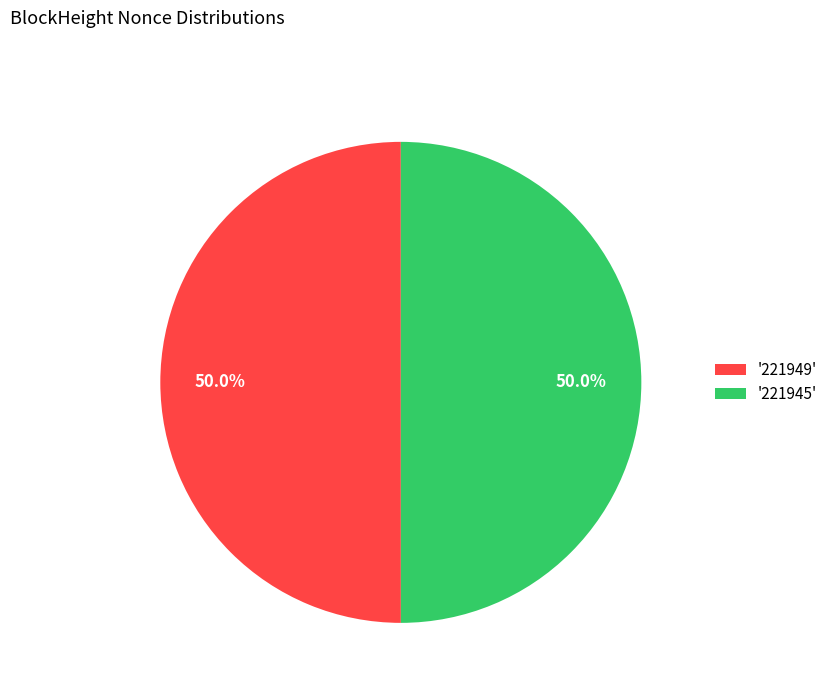

Is the sum of '221949' and '221945' greater than half?

Yes